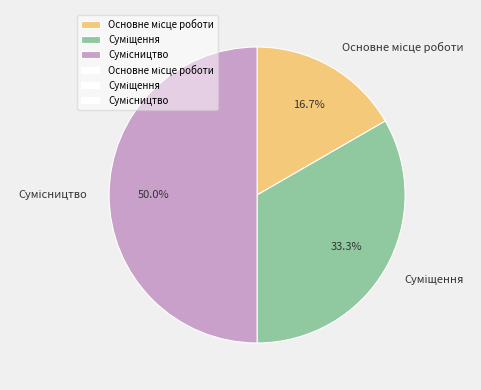

Count the number of slices in the pie.

3